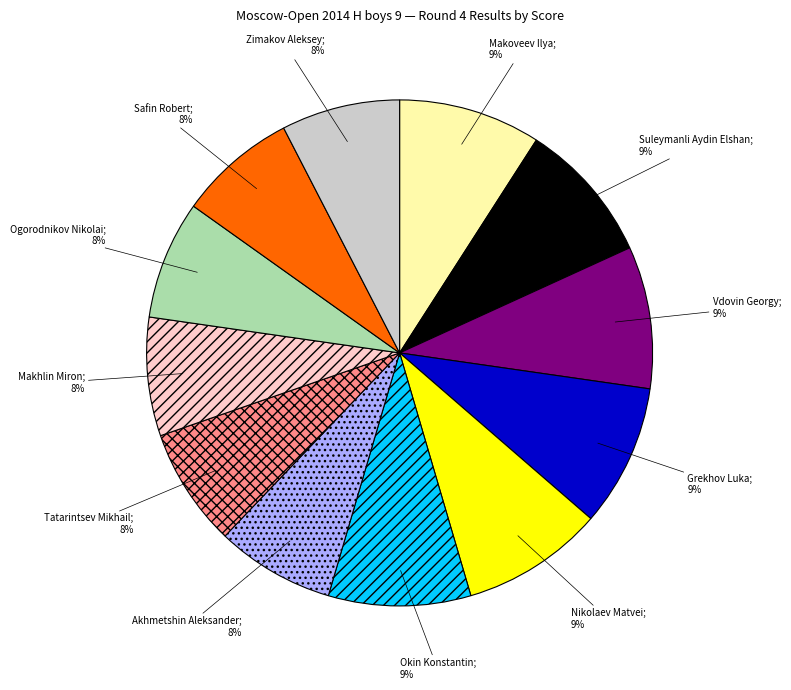

To the nearest percent, what is the average slice percentage?

8%